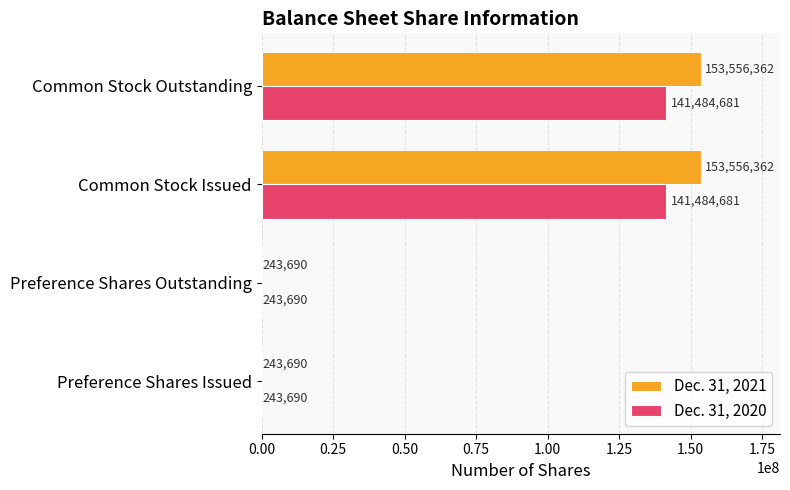

Which series has the largest total across all categories?

Dec. 31, 2021